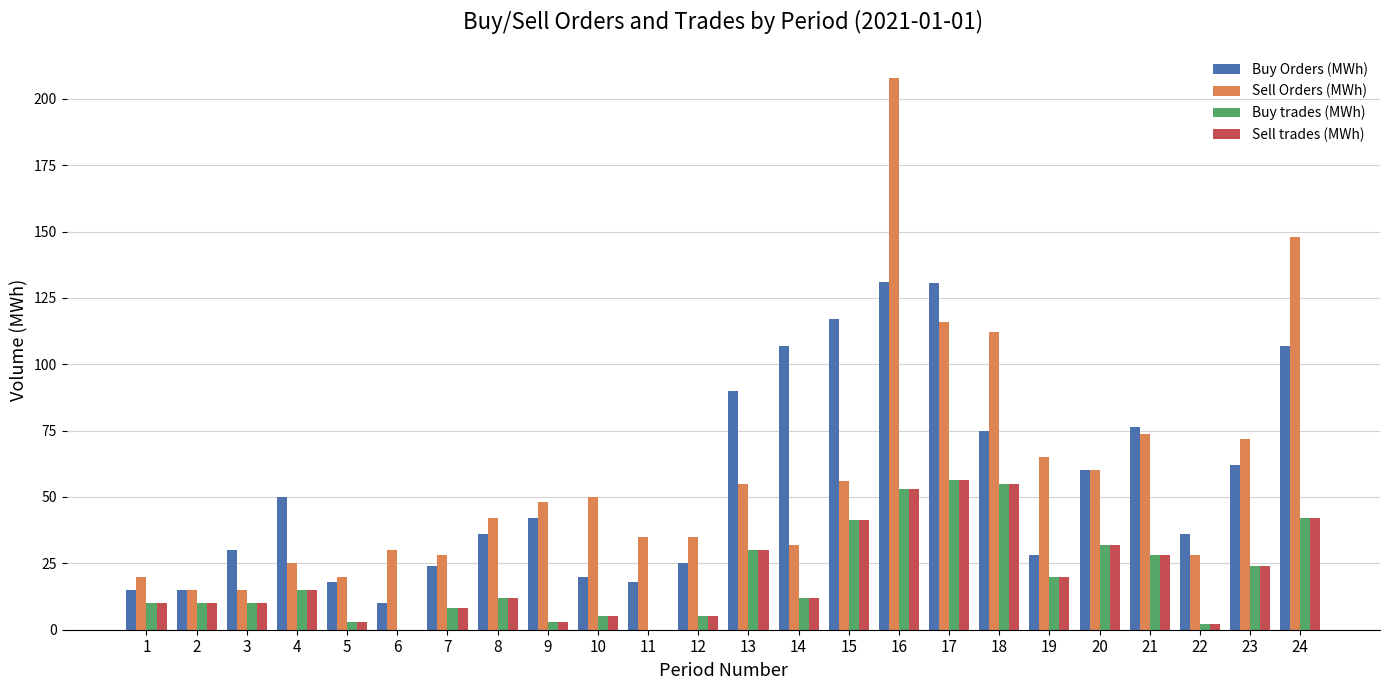

At which category is the sum across all series the highest?

16